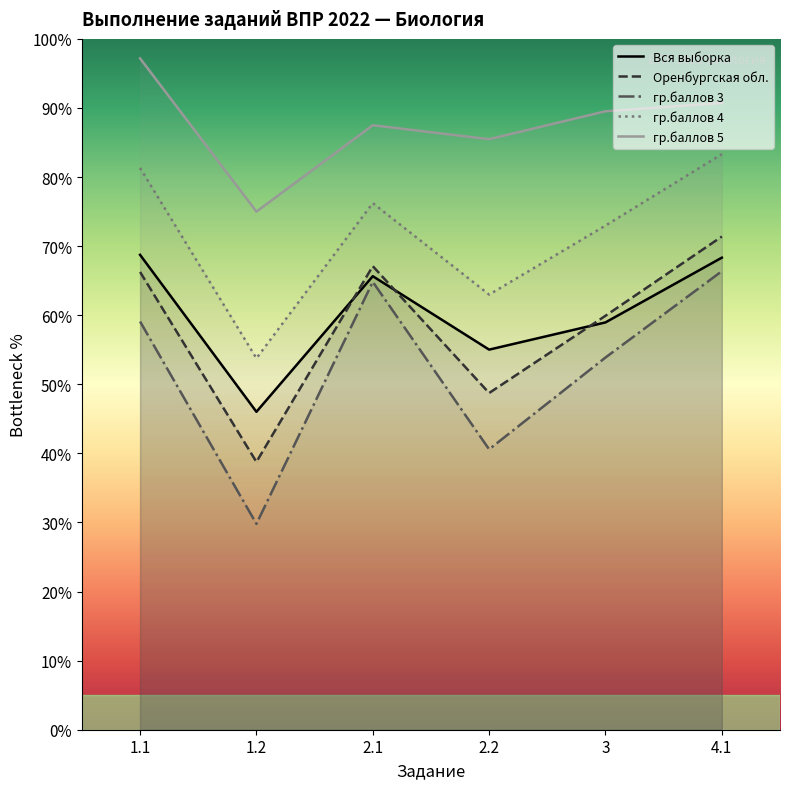

What are all the series names shown in the legend?

Вся выборка, Оренбургская обл., гр.баллов 3, гр.баллов 4, гр.баллов 5